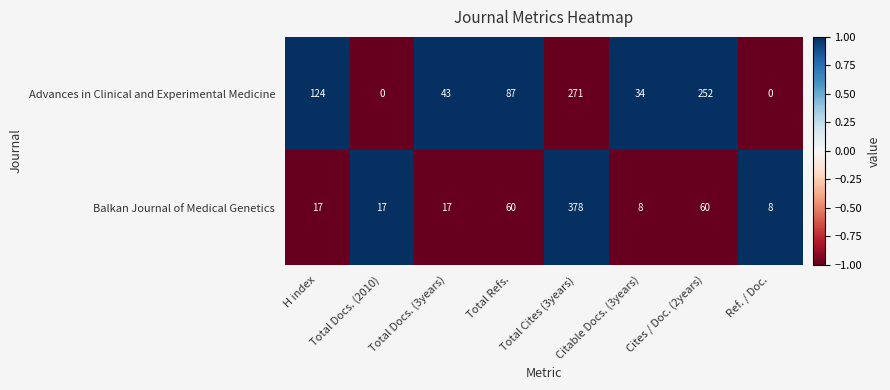

Which label corresponds to the largest value in the chart?

Total Cites (3years)